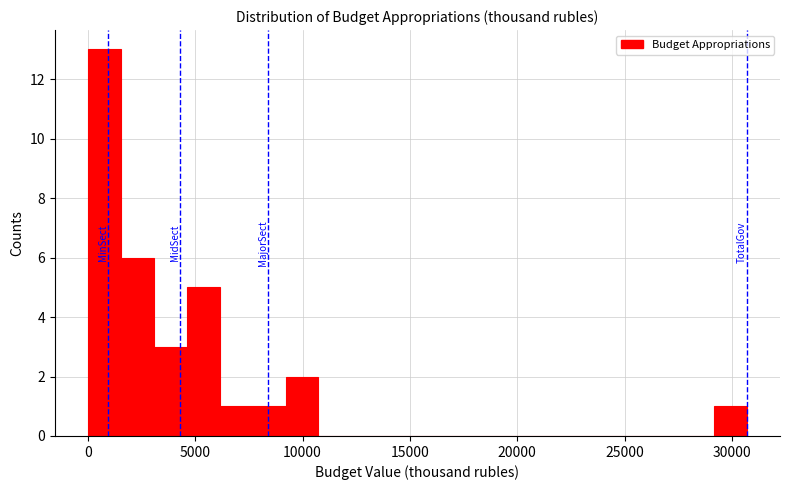

Read against the x-axis, roughly where is the centre of the tallest bar?

1000